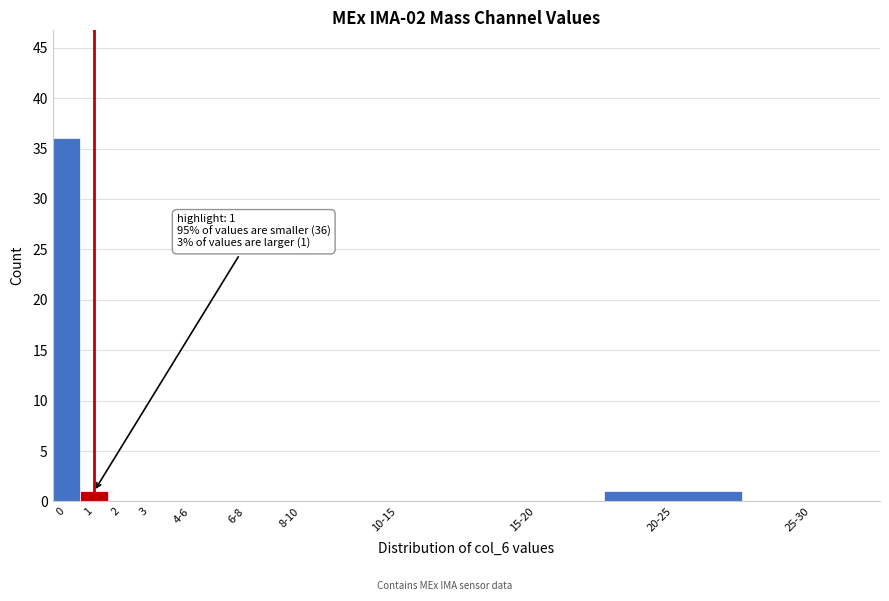

Reading left to right, extract all data points from this chart.

0=36	1=1	2=0	3=0	4-6=0	6-8=0	8-10=0	10-15=0	15-20=0	20-25=1	25-30=0